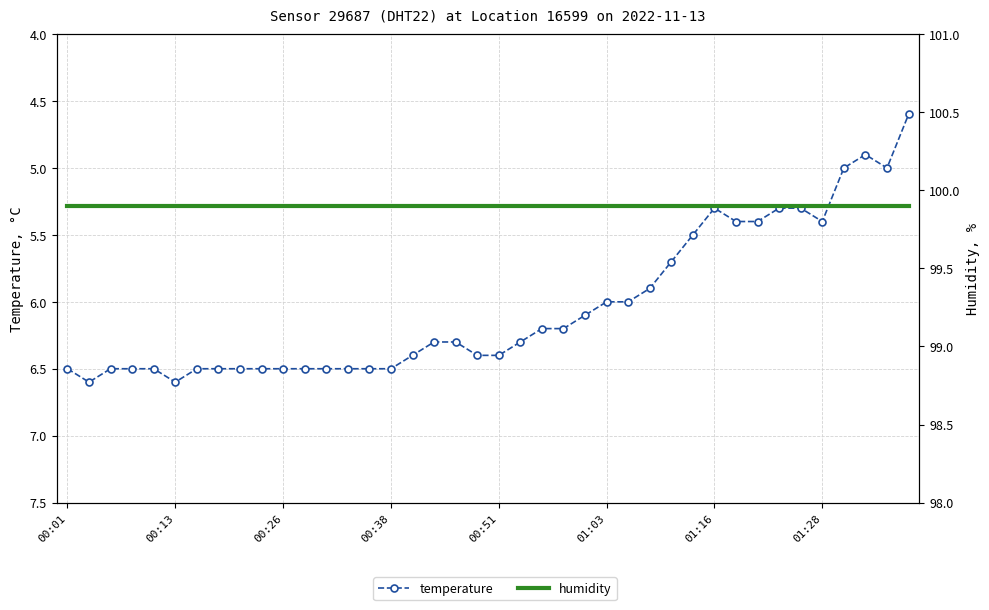

Rank the categories by humidity value from lowest to highest.

00:01, 00:13, 00:26, 00:38, 00:51, 01:03, 01:16, 01:28, 8, 9, 10, 11, 12, 13, 14, 15, 16, 17, 18, 19, 20, 21, 22, 23, 24, 25, 26, 27, 28, 29, 30, 31, 32, 33, 34, 35, 36, 37, 38, 39